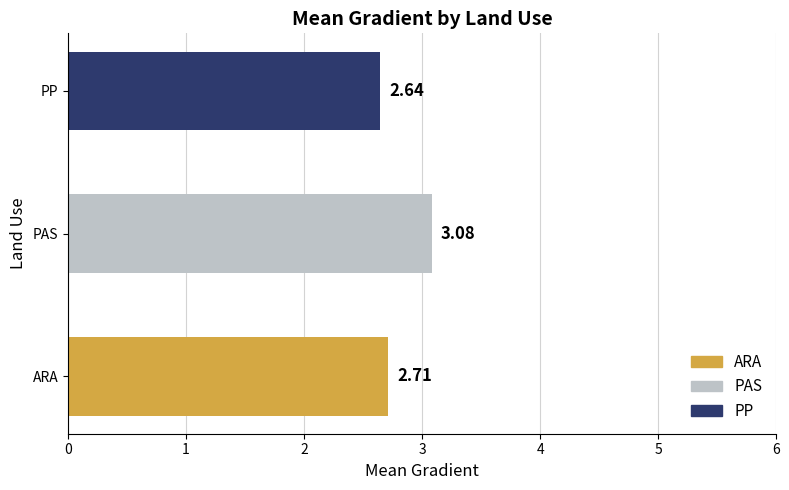

List the labels in order of value, largest first.

PAS, ARA, PP